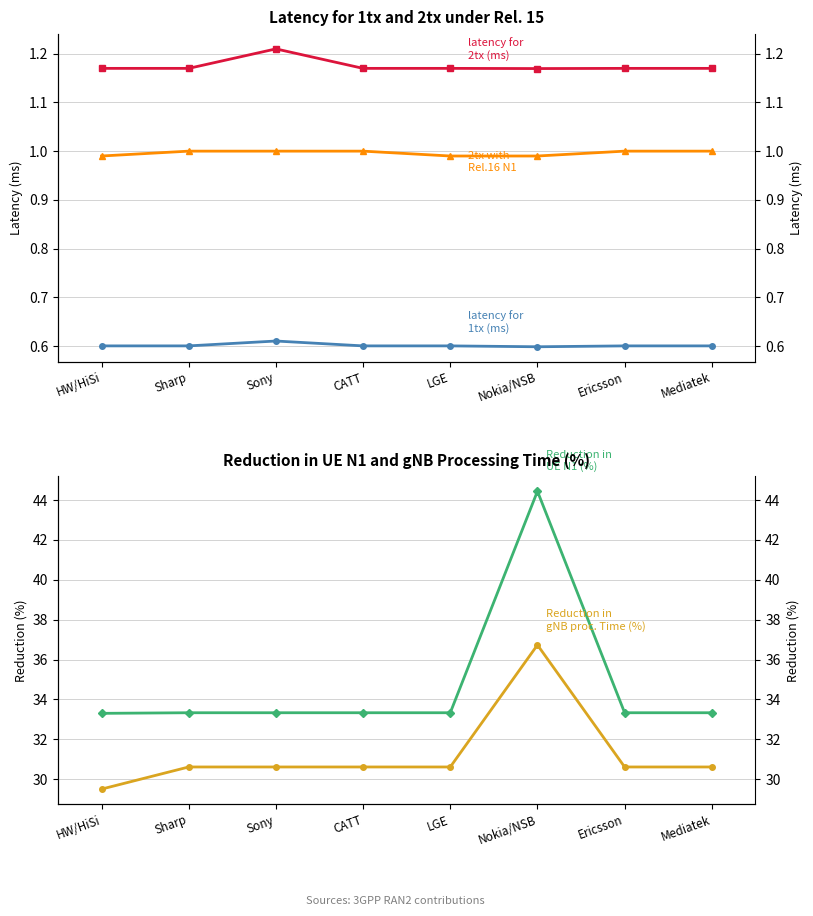

True or false: latency for 2tx (ms) and latency for 2tx with Rel.16 N1 (ms) cross at least once.

False